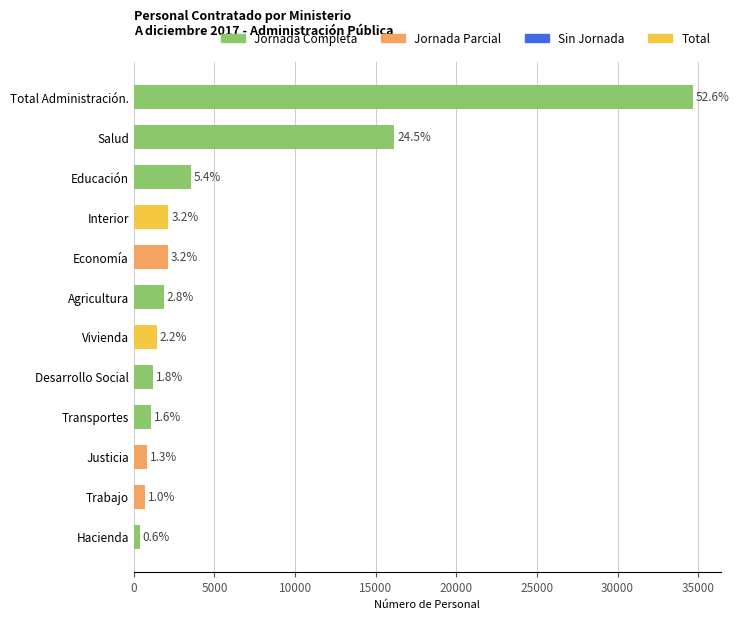

How many bars are there in total?

12